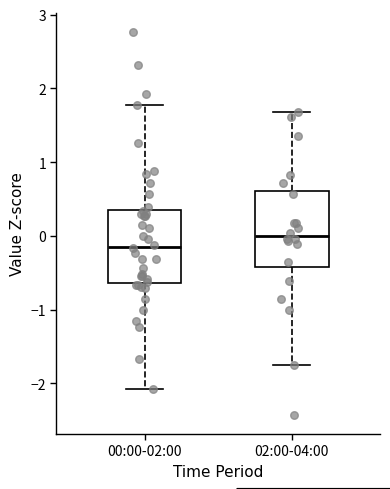

Reading left to right, transcribe this box plot: for each box, give where its median line is, the range the box spans, and where its two whiskers end, as read against the y-axis. The values are not printed on the chart, so give them approximately, as read against the axis.

00:00-02:00: median -0.1, box -0.6 to 0.4, whiskers -2.1 to 1.8
02:00-04:00: median 0.0, box -0.4 to 0.6, whiskers -1.7 to 1.7